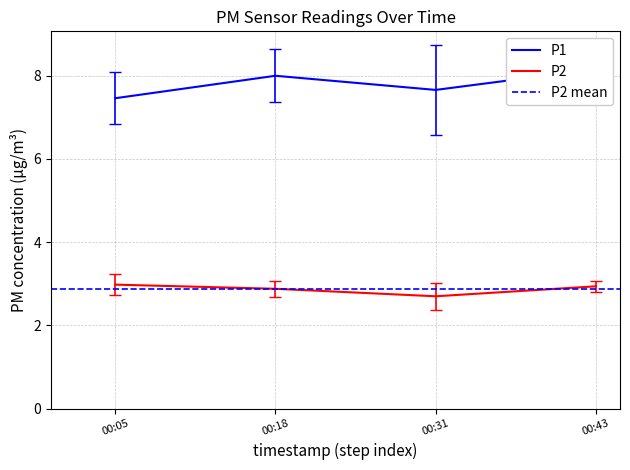

True or false: P1 and P2 intersect in this chart.

False